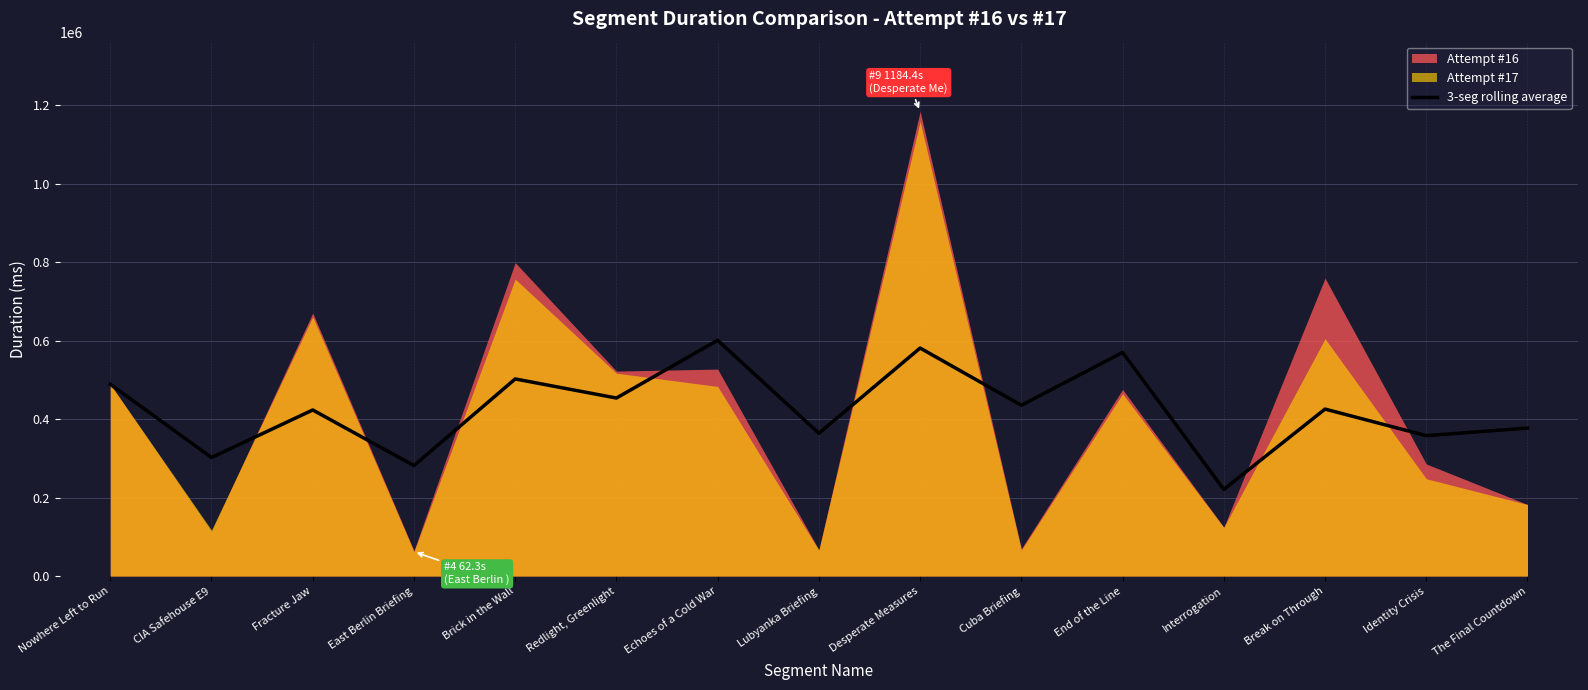

How many lines are shown in the chart?

1